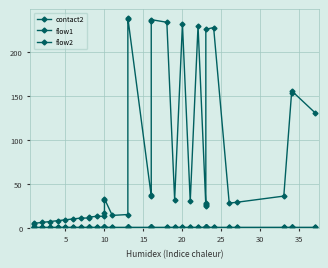

In contact2, how many points are lower than both neighbors (excluding endpoints)?

6